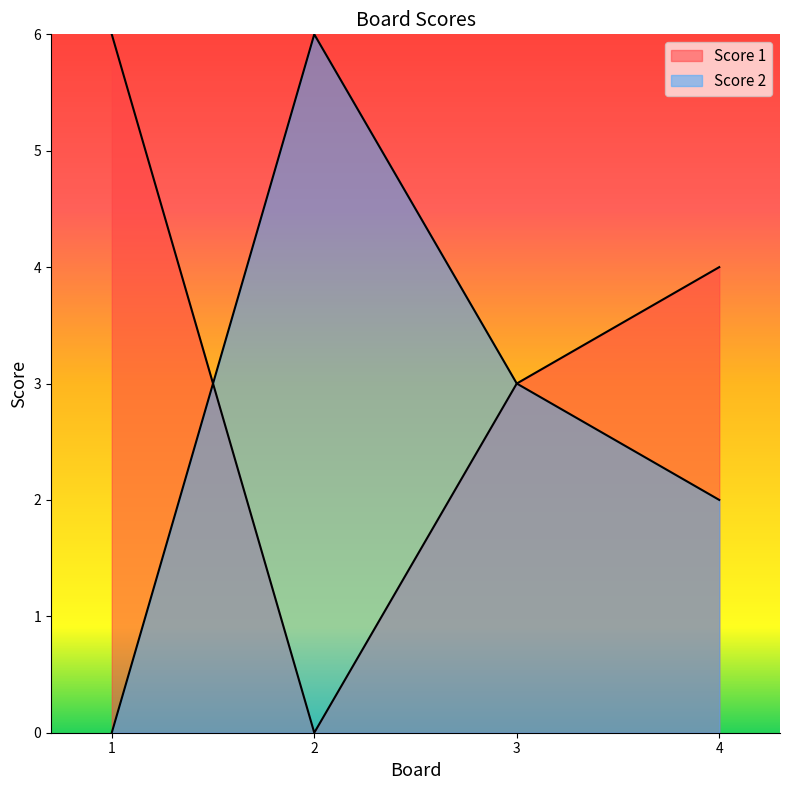

What value does the Score 1 series have at 4?

4